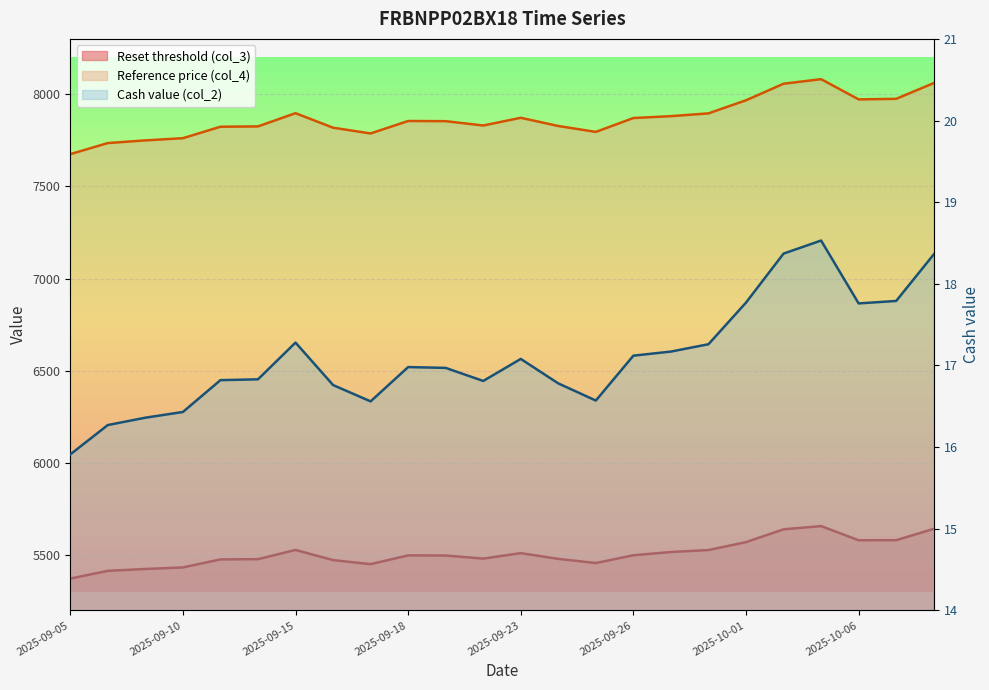

Where is Reference price (col_4) nearest to the value 7878?

2025-09-29